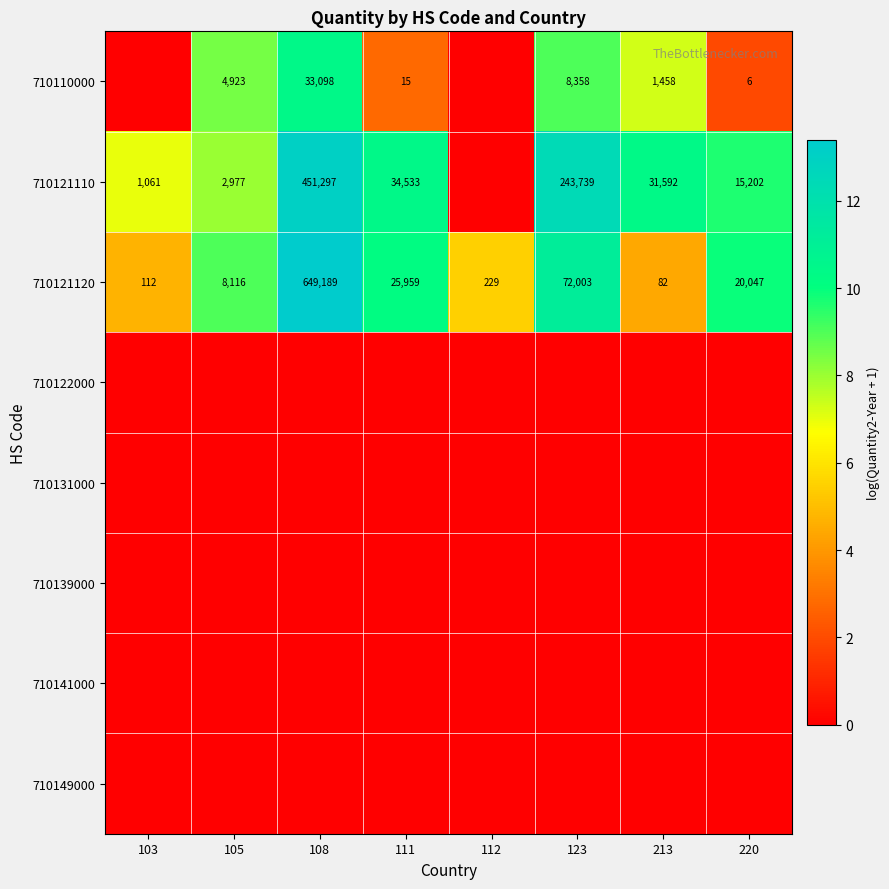

Rank the categories by 710121120 value from highest to lowest.

108, 123, 111, 220, 105, 112, 103, 213